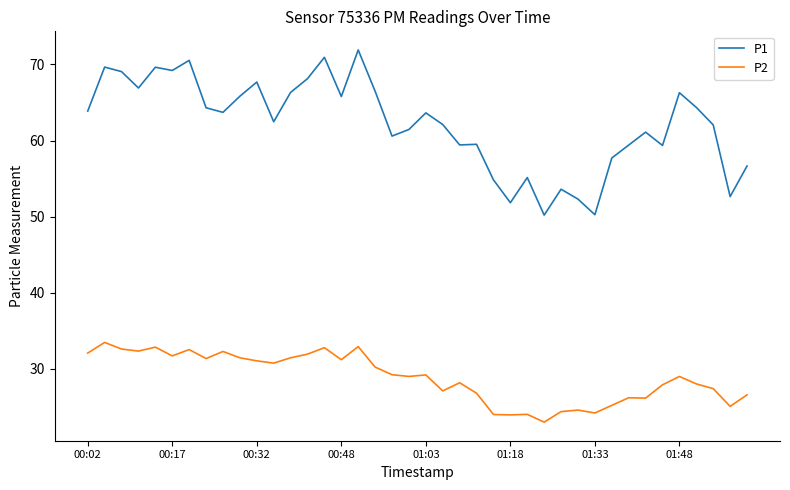

Which series has the largest total across all categories?

P1